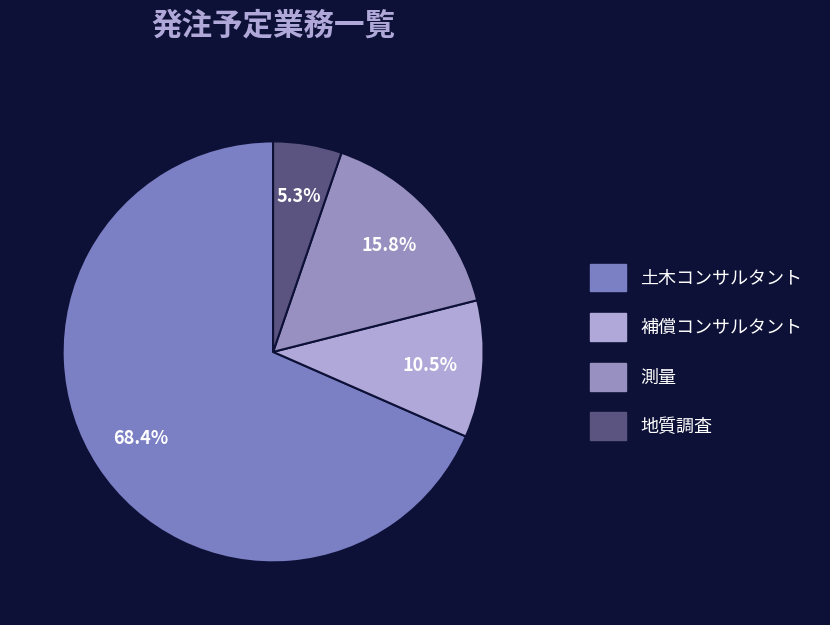

How many segments does this pie chart have?

4